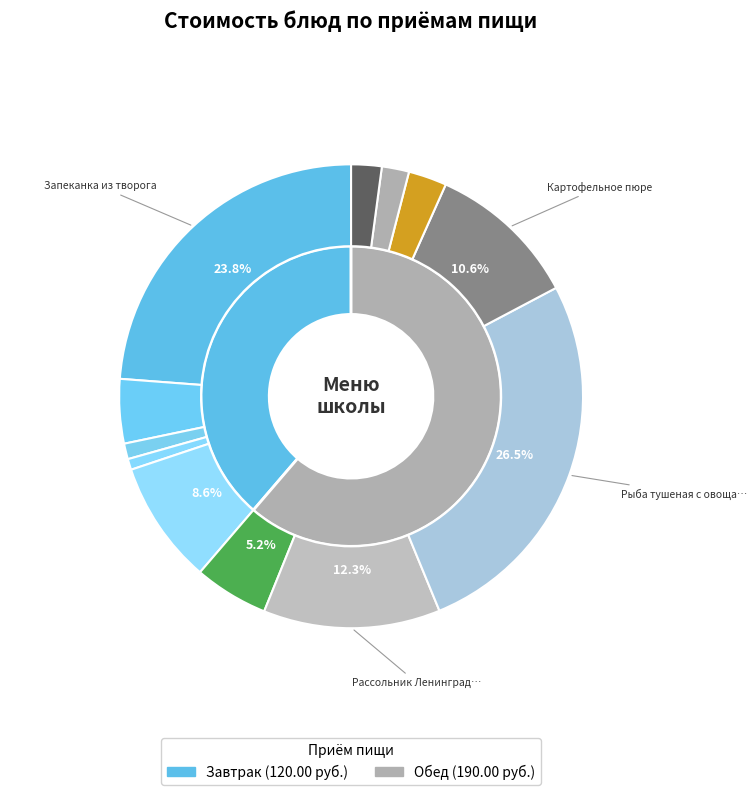

Approximately how many times larger is the value at Хлеб пшеничный (обед) compared to Компот из сухофруктов?

0.7